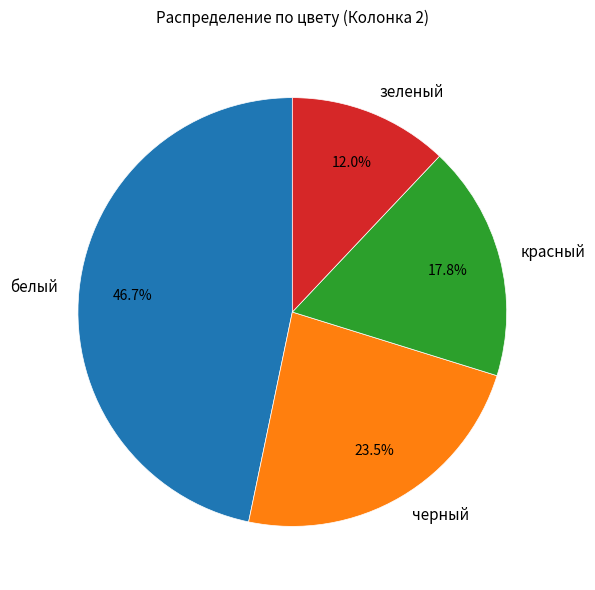

Approximately how many times larger is the value at белый compared to зеленый?

3.9